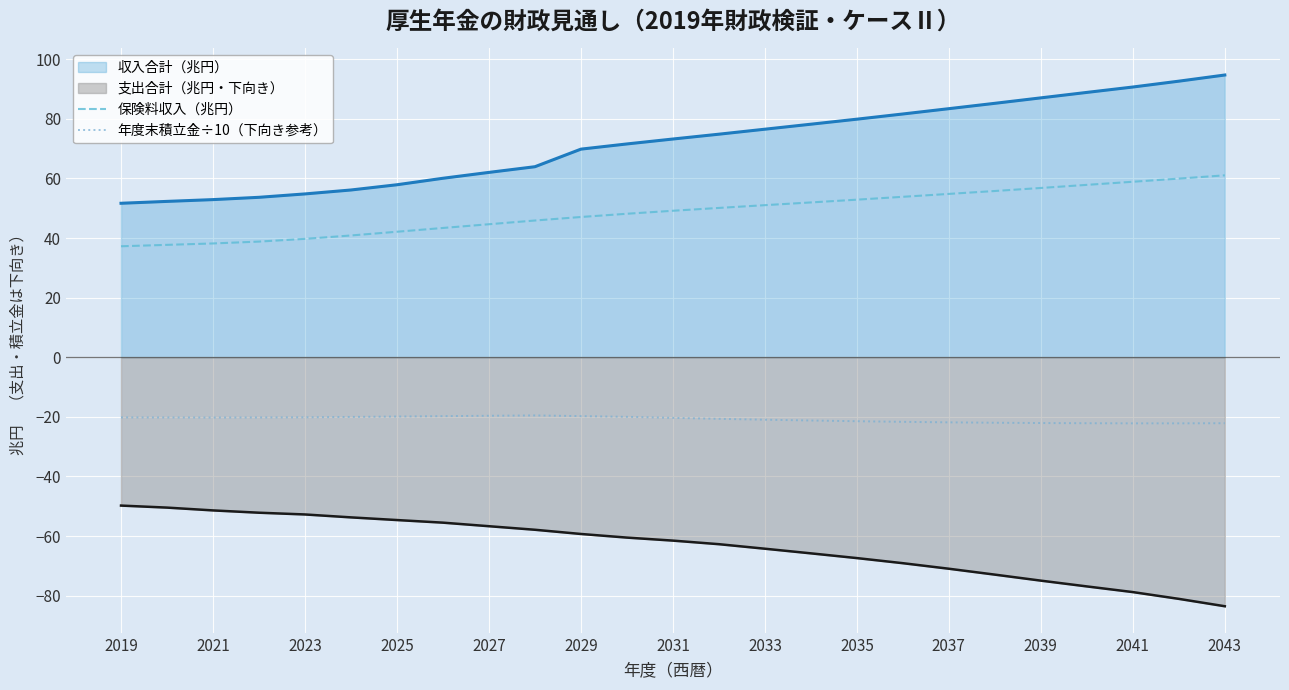

What is the difference between the maximum and minimum values in the 支出合計（兆円・下向き） series?

33.8